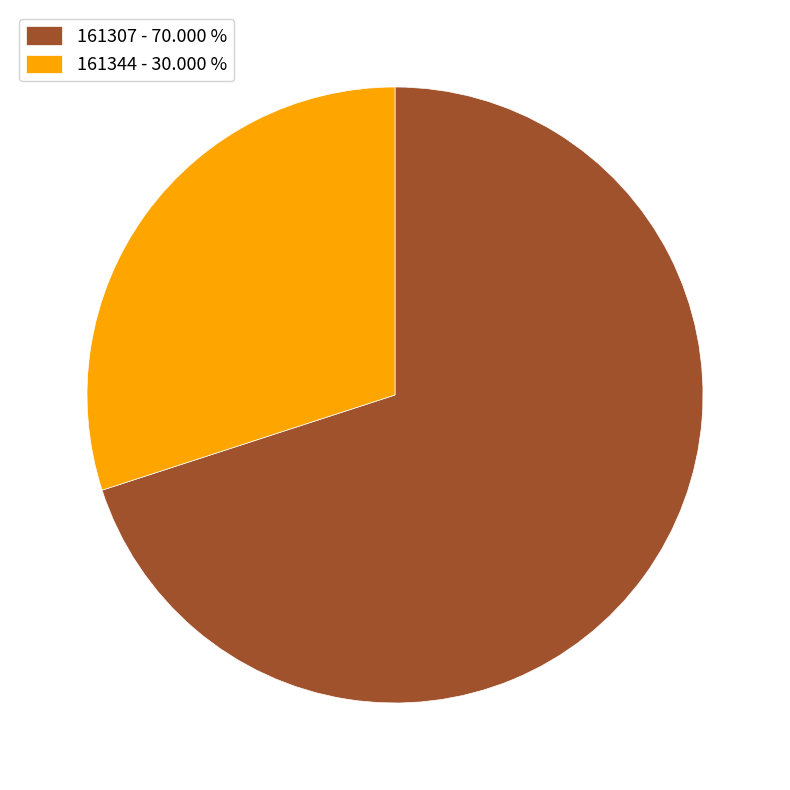

Combined, do 161307 - 70.000 % and 161344 - 30.000 % account for over 50%?

Yes